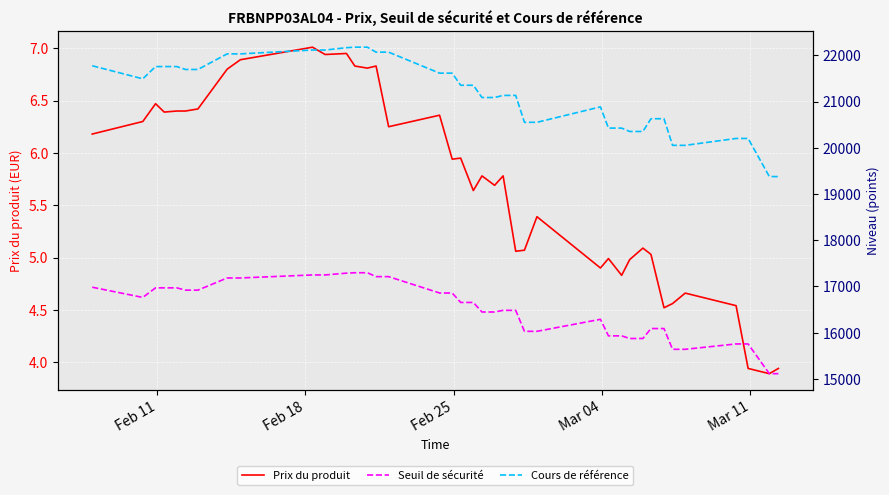

True or false: Cours de référence and Prix du produit intersect in this chart.

False